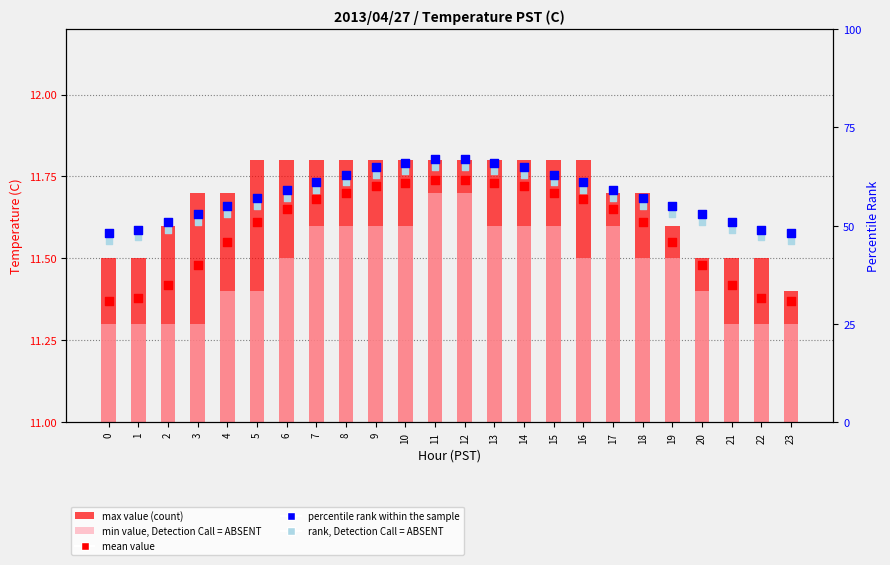

Which series reaches the minimum Y coordinate?

min value, Detection Call = ABSENT